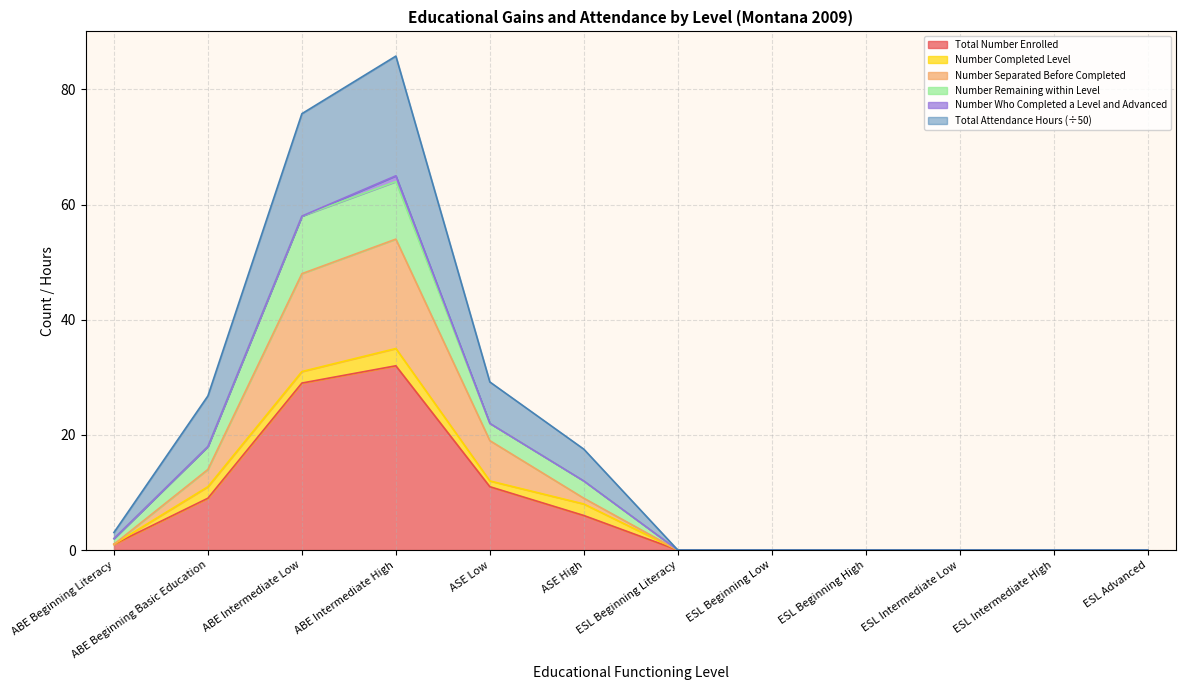

What are all the series names shown in the legend?

Total Number Enrolled, Number Completed Level, Number Separated Before Completed, Number Remaining within Level, Number Who Completed a Level and Advanced, Total Attendance Hours (÷50)